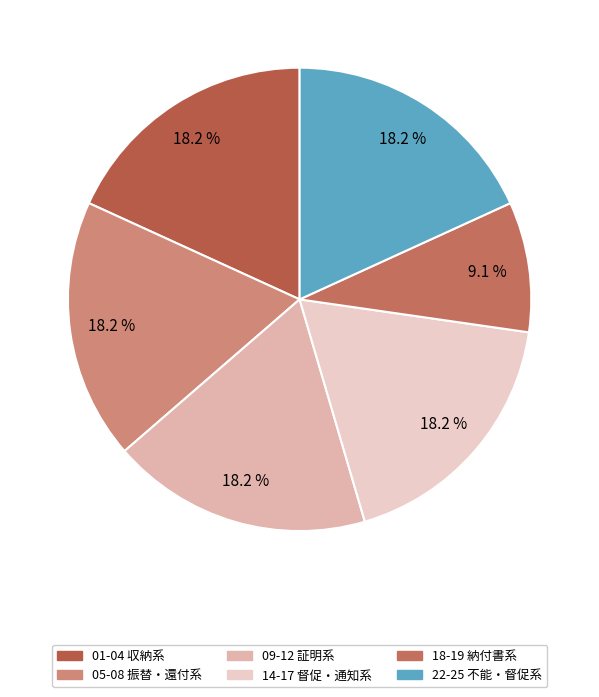

Count the number of slices in the pie.

6